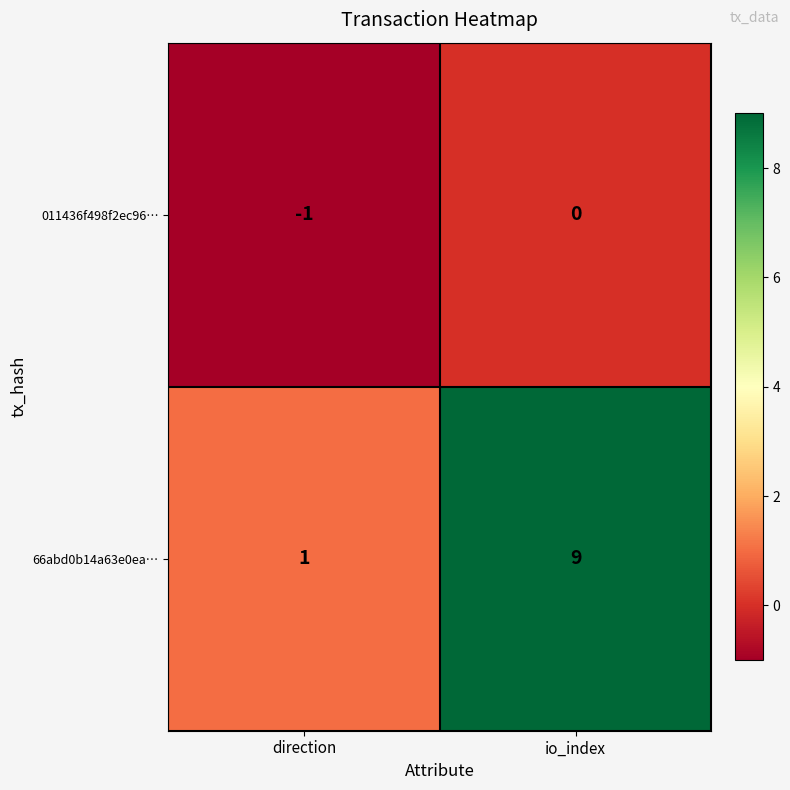

What is the maximum value for 66abd0b14a63e0ea…?

9